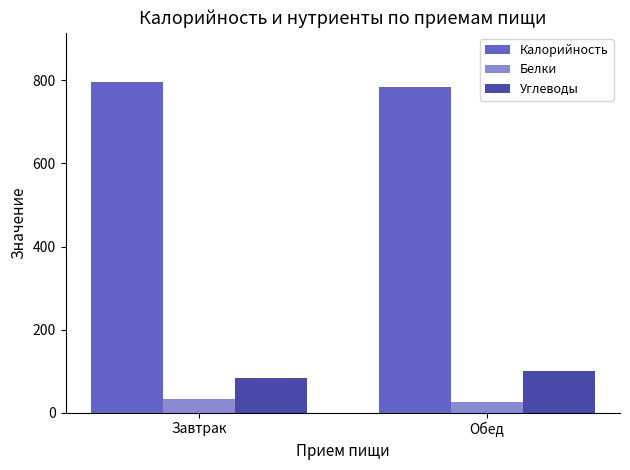

The value of Калорийность at Обед is 784.2. True or false?

True